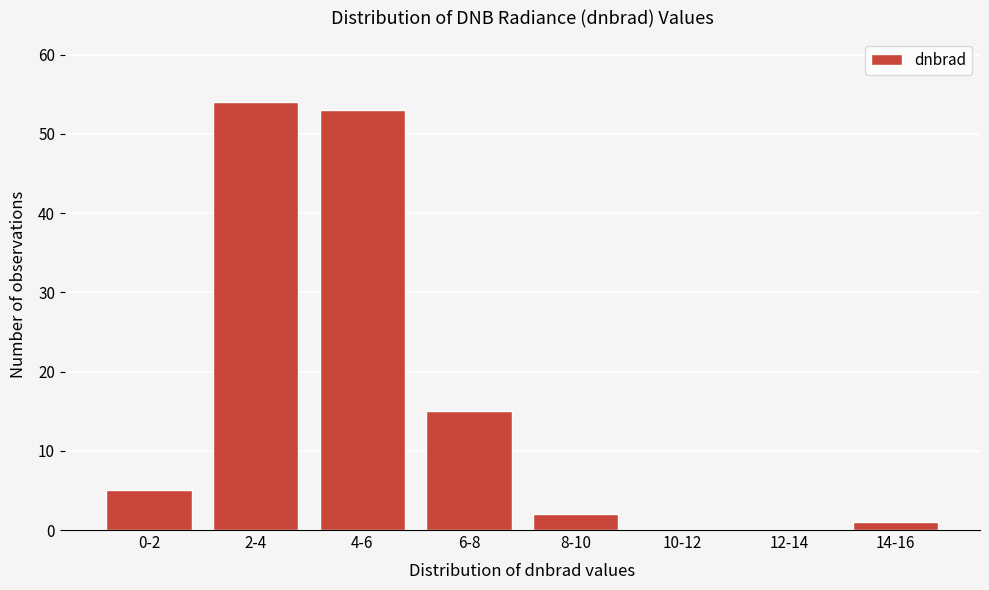

Reading left to right, extract all data points from this chart.

0-2=5	2-4=54	4-6=53	6-8=15	8-10=2	10-12=0	12-14=0	14-16=1